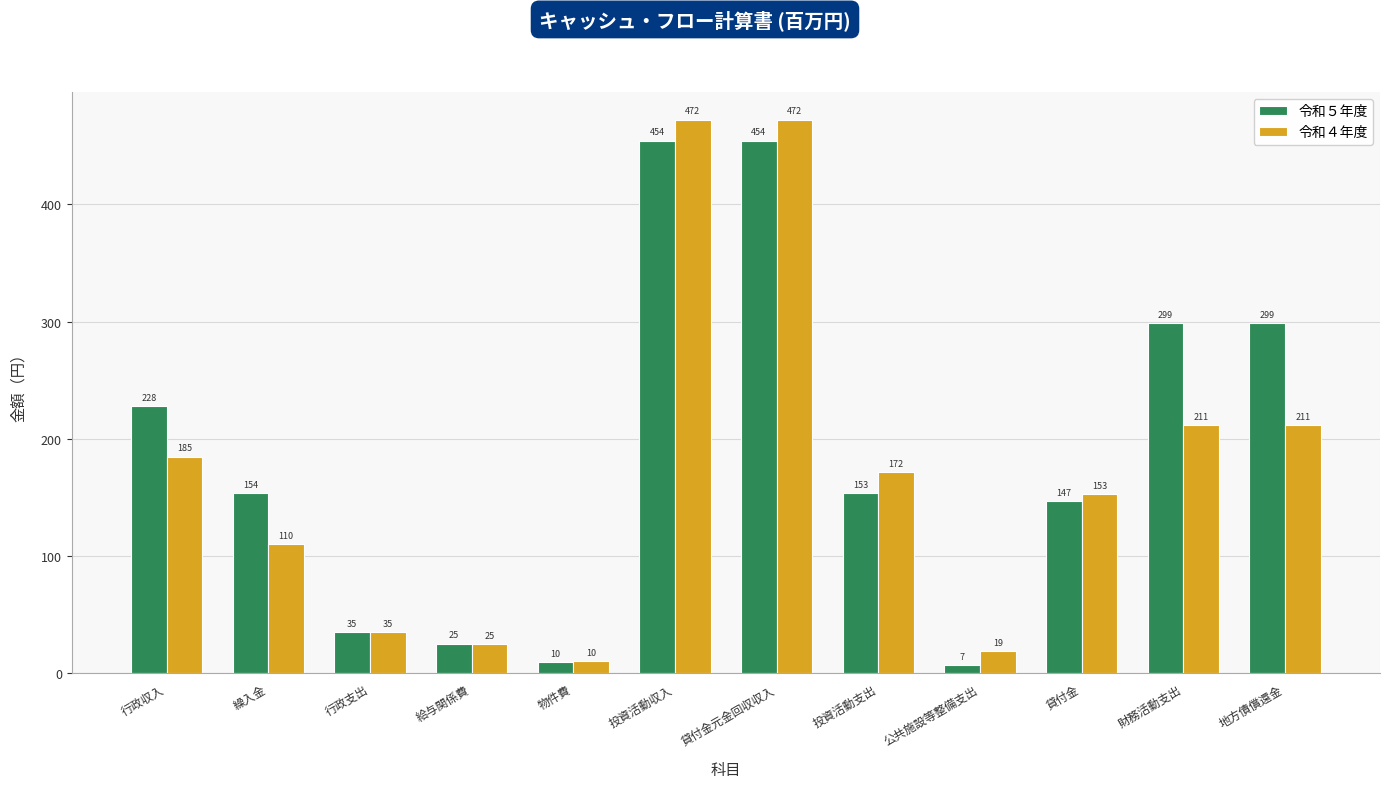

Rank the series by their average value, from lowest to highest.

令和４年度, 令和５年度